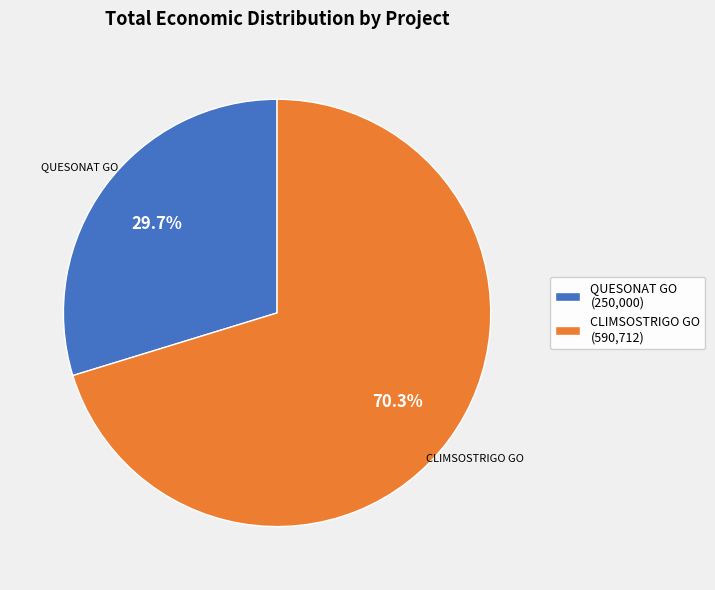

Which category accounts for the majority?

CLIMSOSTRIGO GO (590,712)